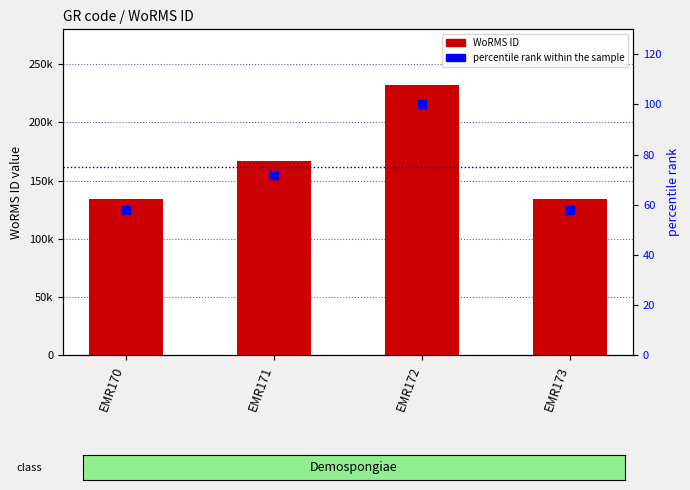

What is the total value across all series at EMR173?

134342.9